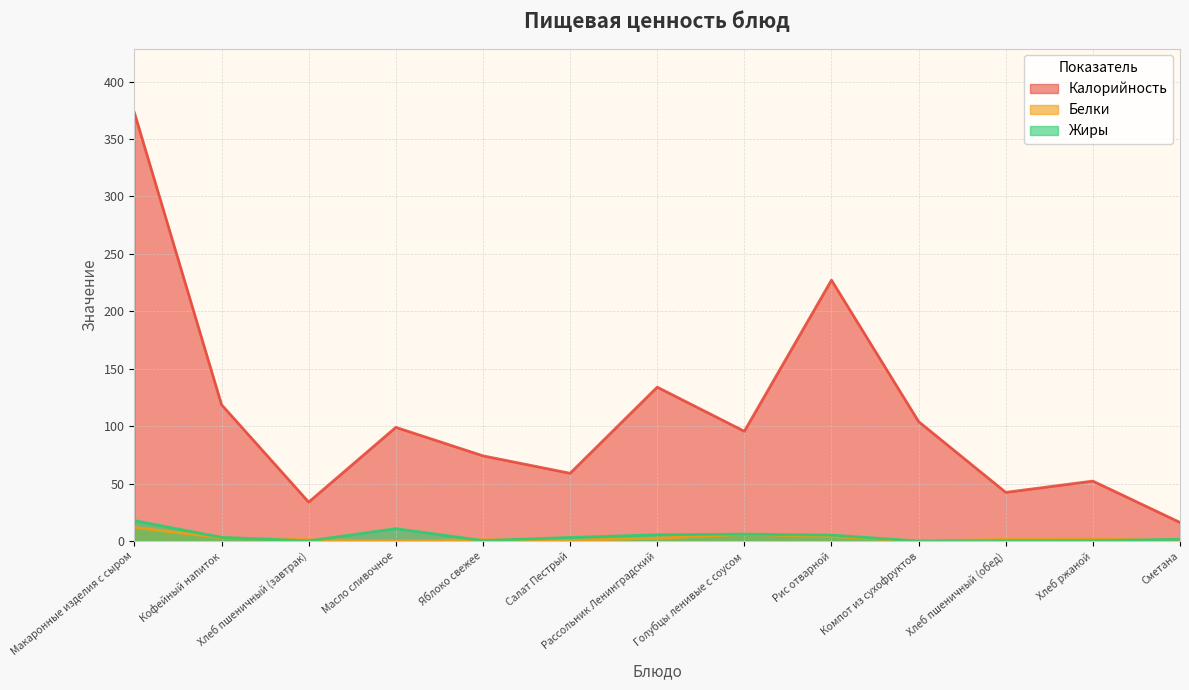

What is the value of the Жиры point at the 3rd from the left?

0.1